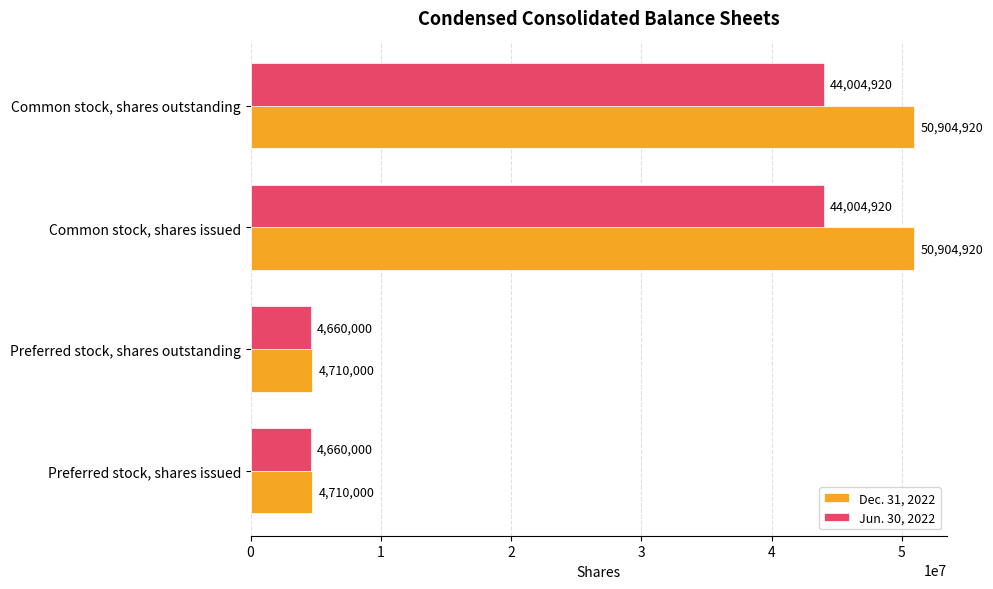

What is the sum of all Jun. 30, 2022 values?

97329840